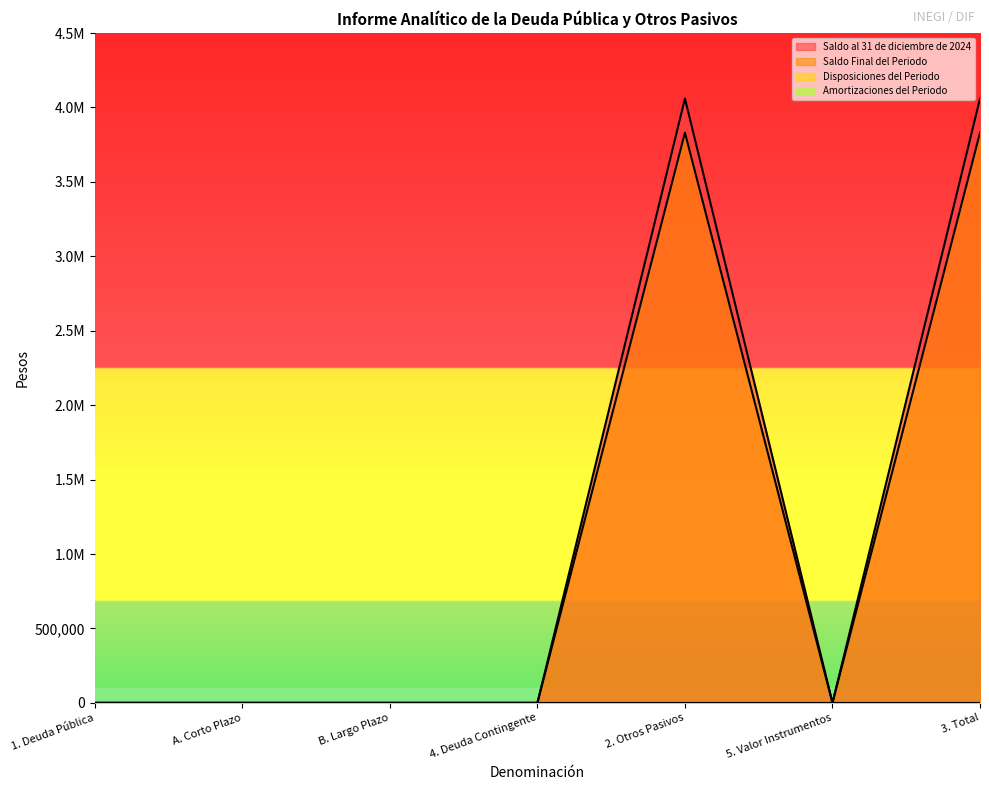

In Saldo al 31 de diciembre de 2024, how many points are lower than both neighbors (excluding endpoints)?

1